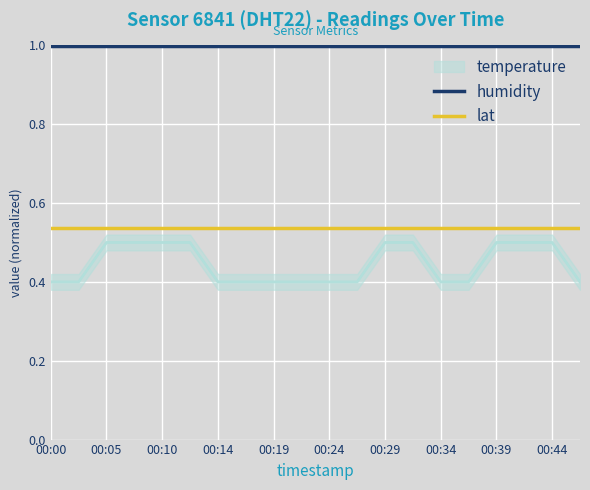

What is the sum of all humidity values?

20.0